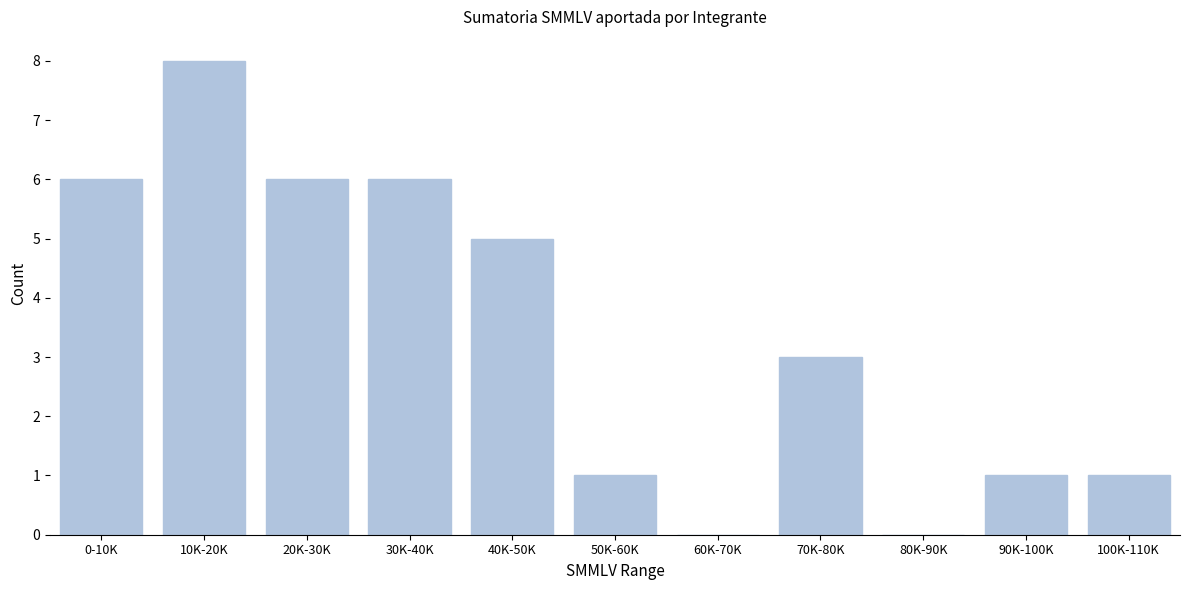

Reading left to right, transcribe all the data shown in this chart.

0-10K=6	10K-20K=8	20K-30K=6	30K-40K=6	40K-50K=5	50K-60K=1	60K-70K=0	70K-80K=3	80K-90K=0	90K-100K=1	100K-110K=1